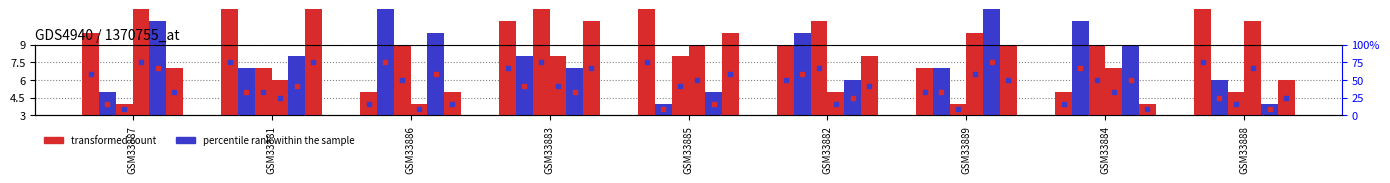

What is the value of the col_8 bar at the 4th from the left?

8